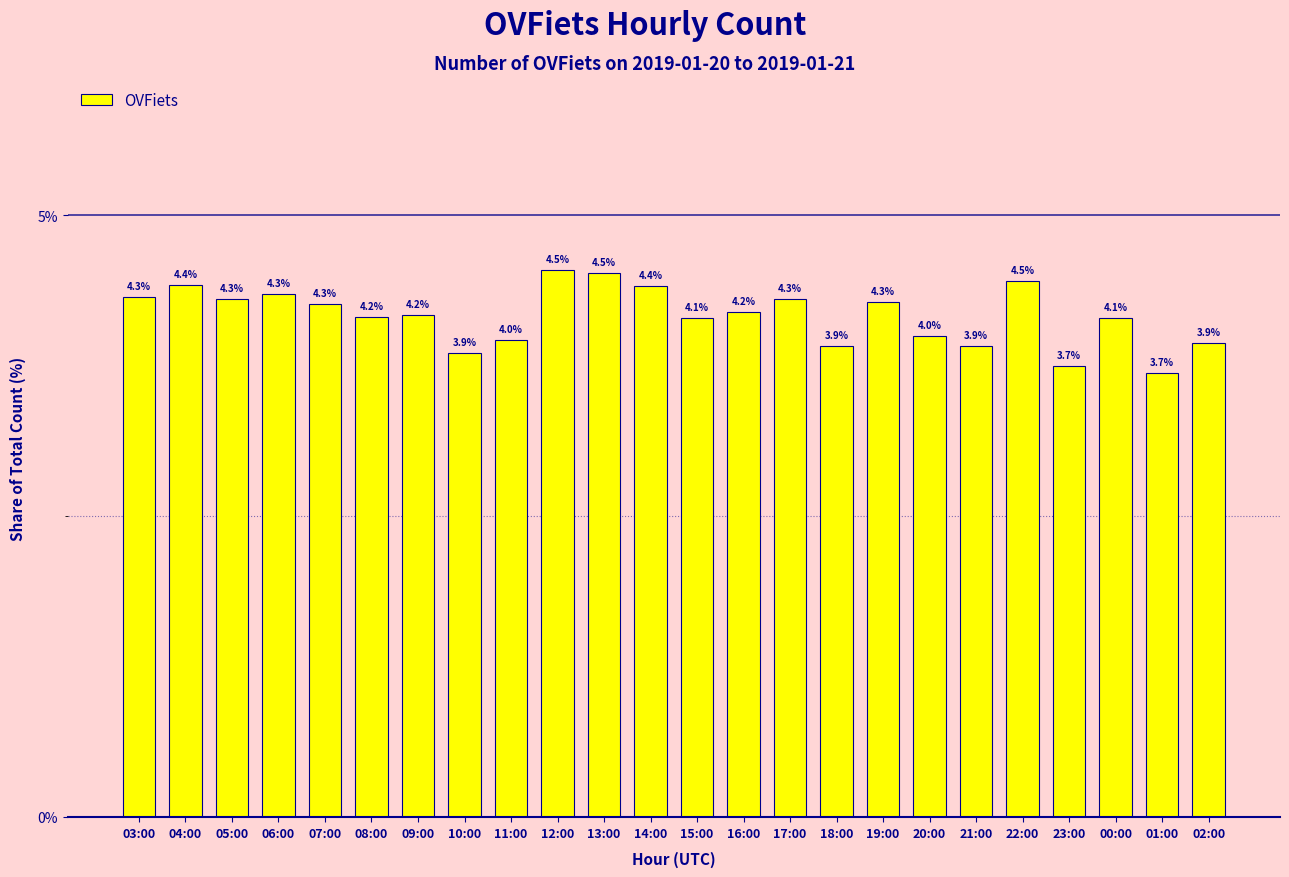

What is the value of the 10th bar from the left?

4.5